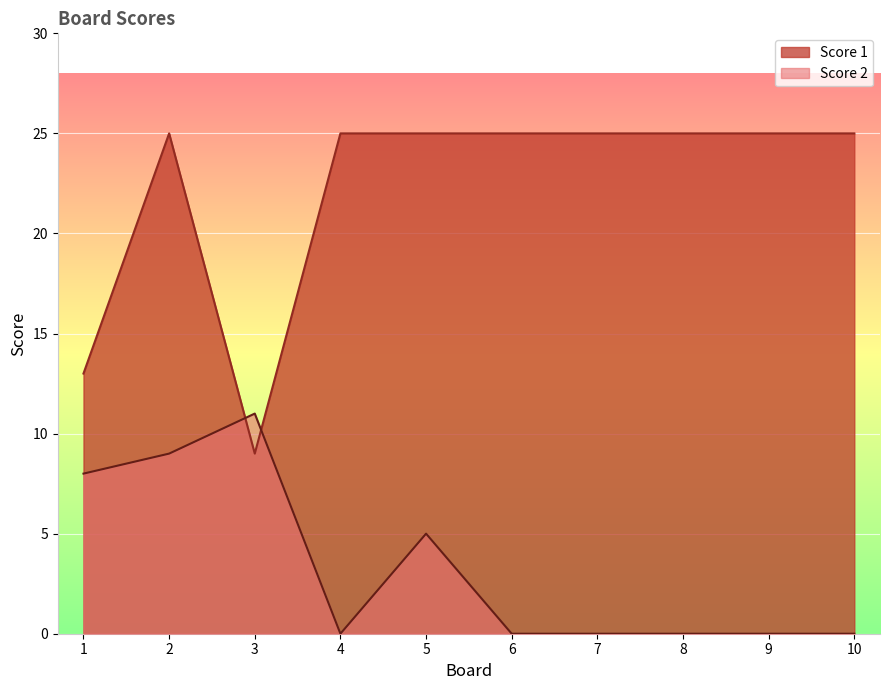

At how many categories does at least one series exceed 6?

10